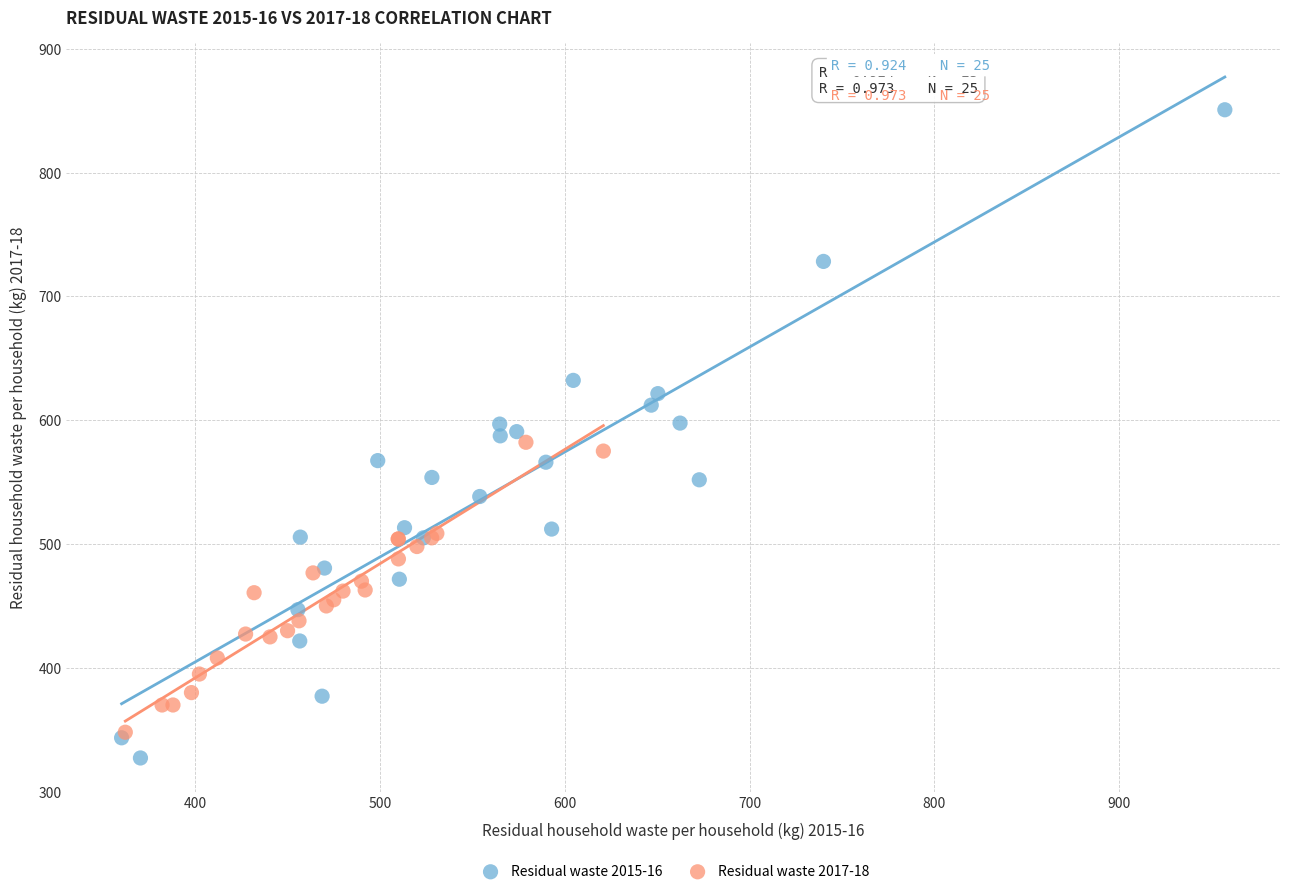

Which series contains the highest Y value?

Residual waste 2015-16